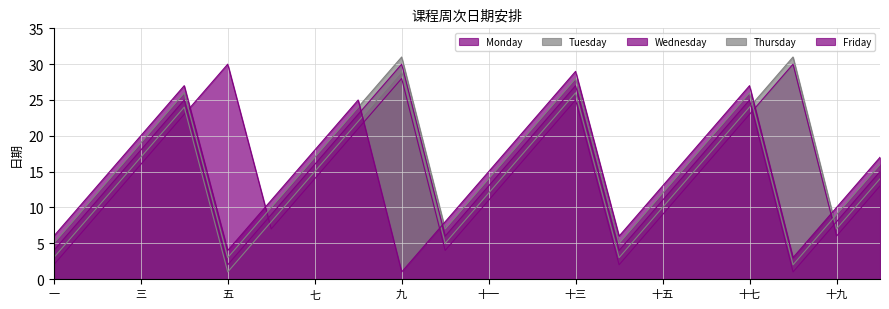

How many data points in Thursday are less than 16?

10